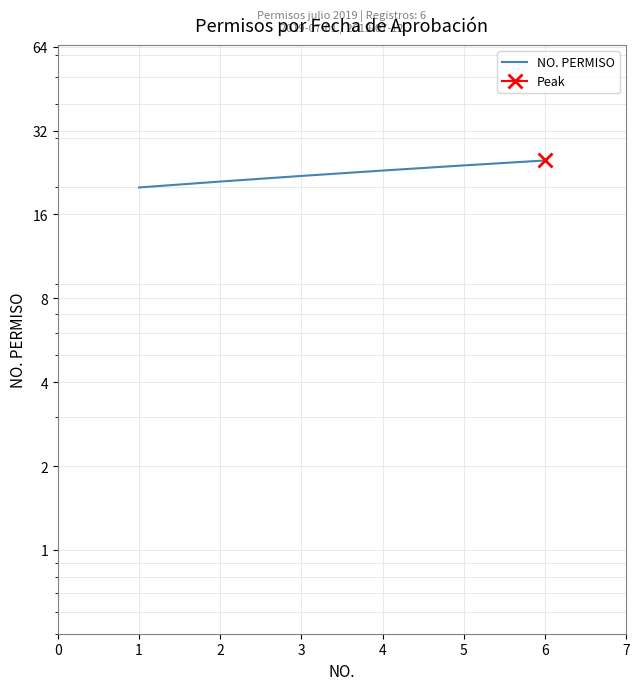

Count the number of categories in the chart.

6